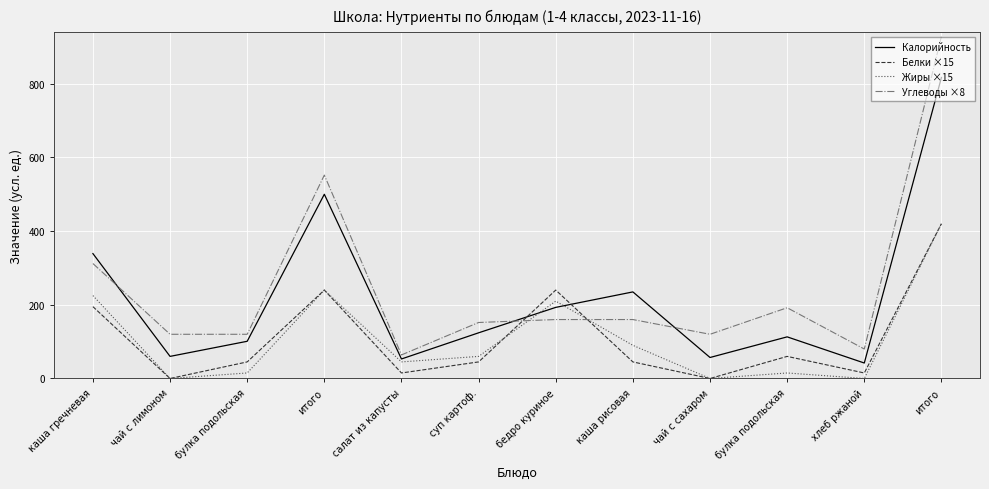

What are all the series names shown in the legend?

Калорийность, Белки ×15, Жиры ×15, Углеводы ×8